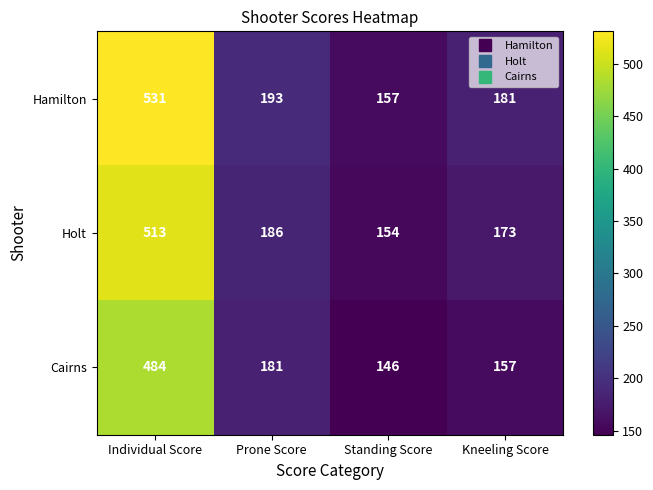

Between Prone Score and Kneeling Score, which series saw the biggest shift?

Cairns